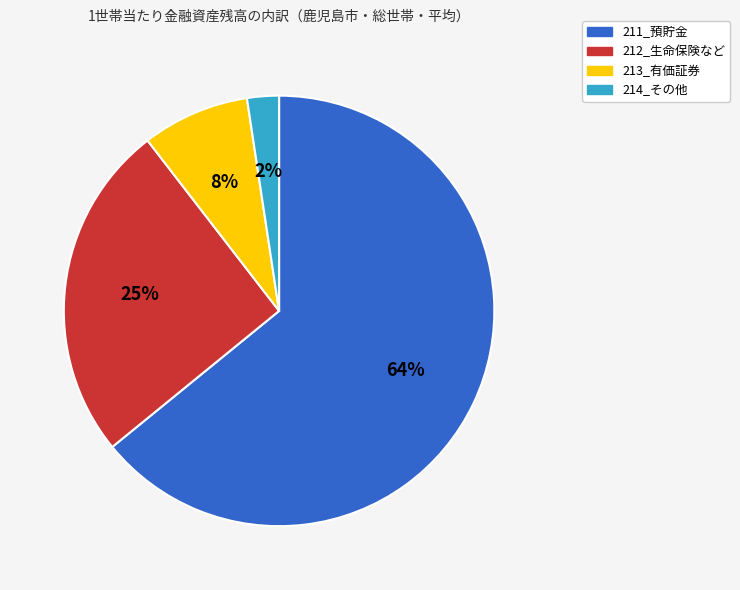

True or false: 212_生命保険など accounts for 20% of the total.

False